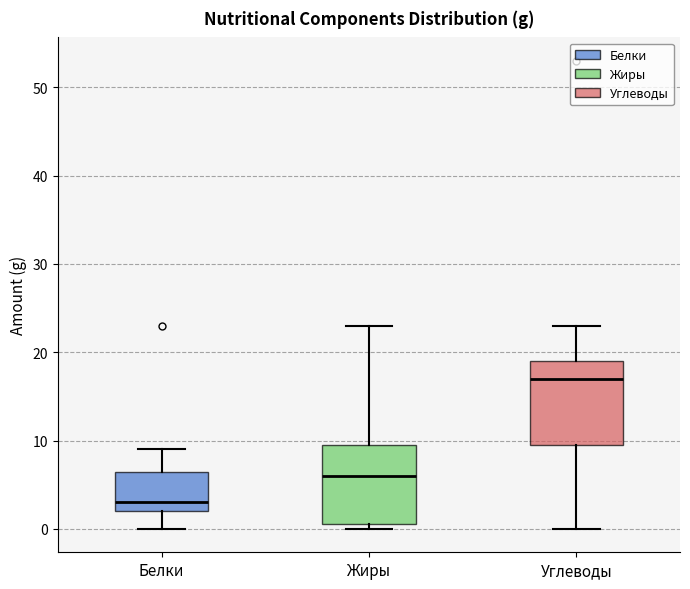

Which box has the lowest median line?

Белки